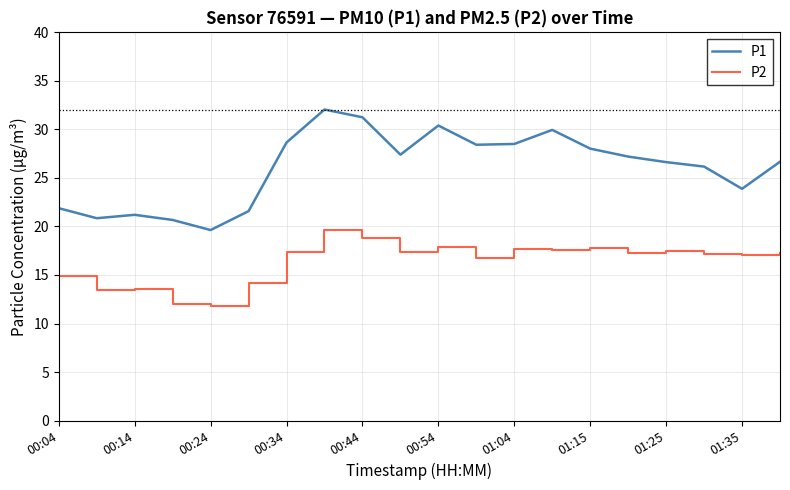

Which series has the largest total across all categories?

P1